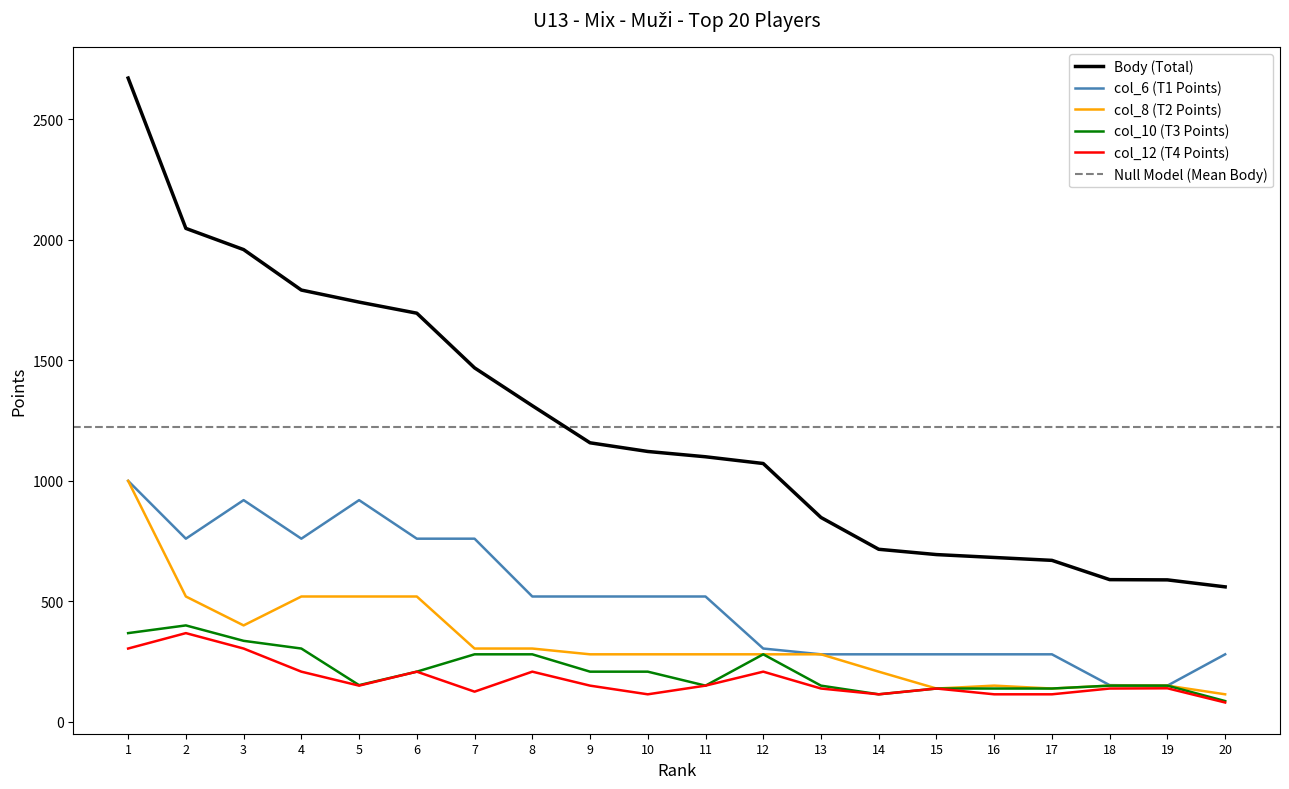

What is the average value of the col_10 series?

212